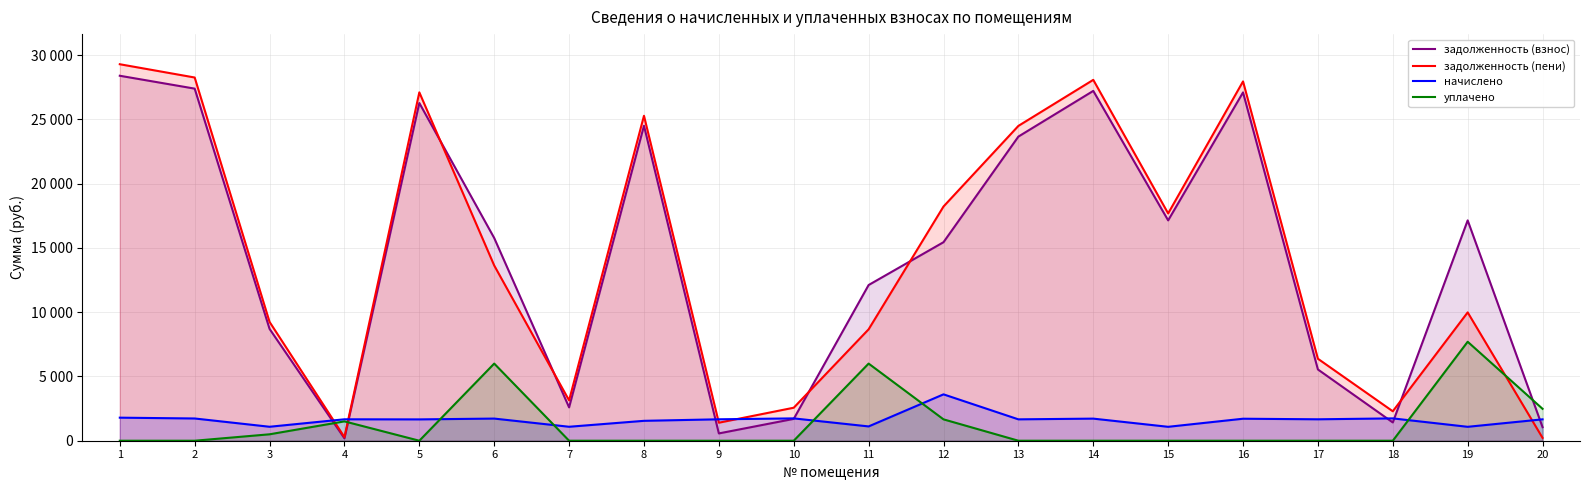

The value of задолженность (пени) at 1 is 45167.8. True or false?

False